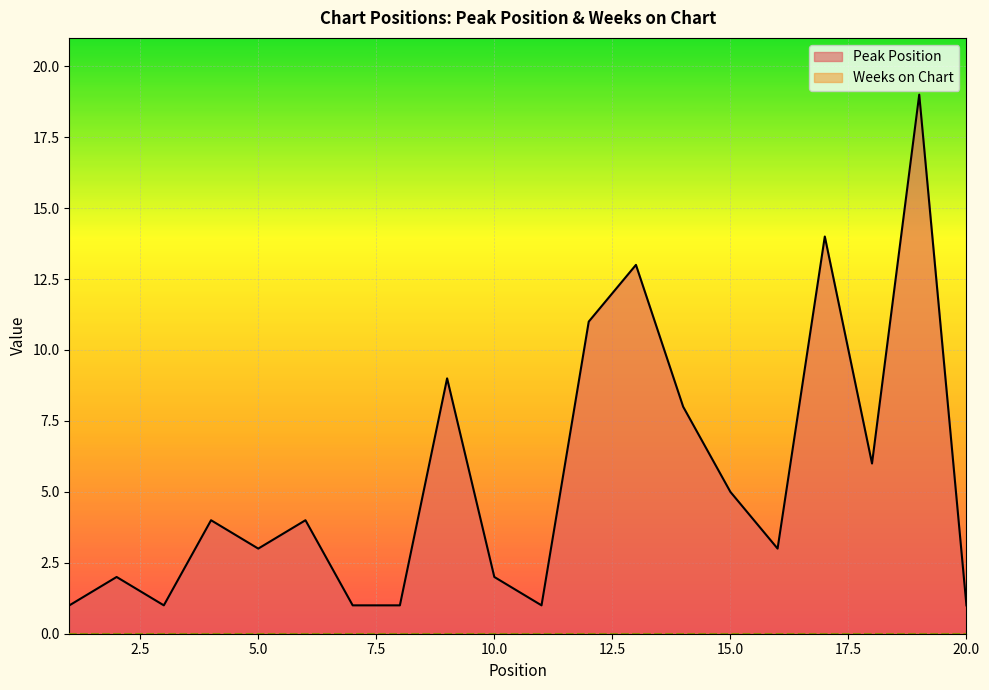

List the labels in order of value, smallest first.

1, 3, 7, 8, 11, 20, 2, 10, 5, 16, 4, 6, 15, 18, 14, 9, 12, 13, 17, 19